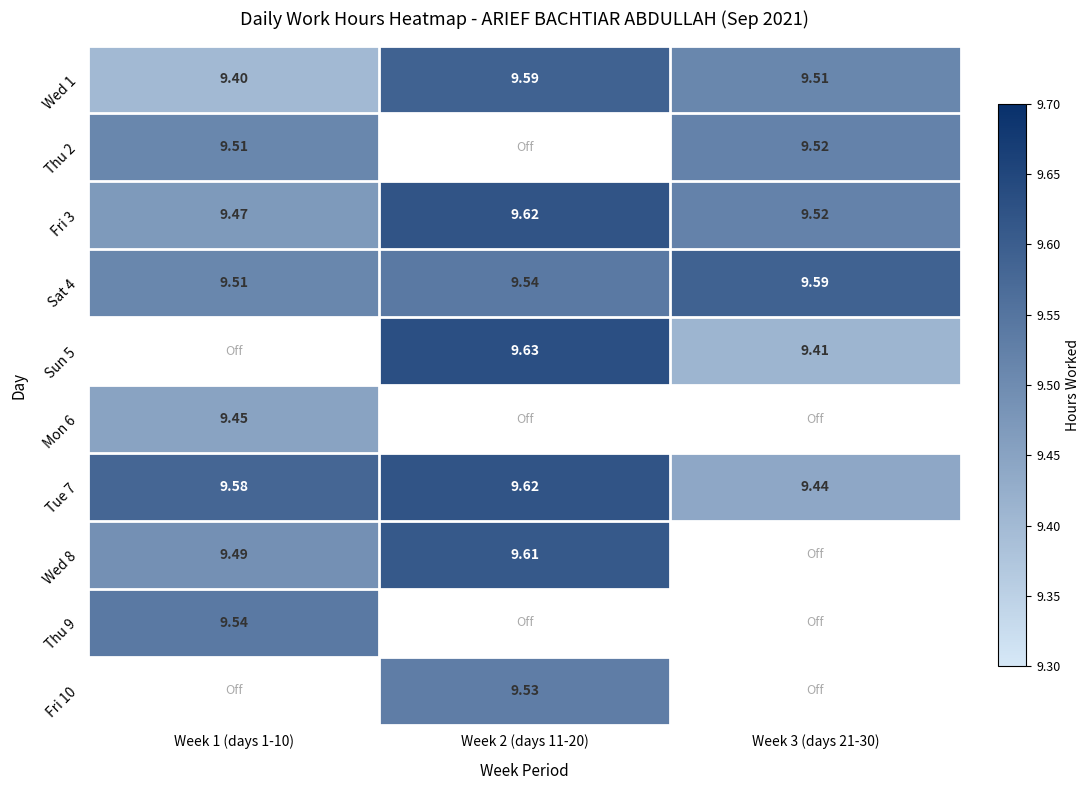

How many Wed 1 values are between 9 and 10?

3